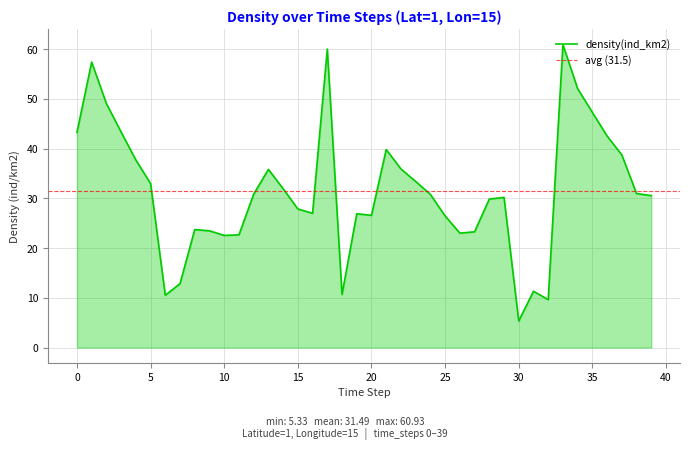

True or false: density(ind_km2) has a value of 22.6 at 10.

True